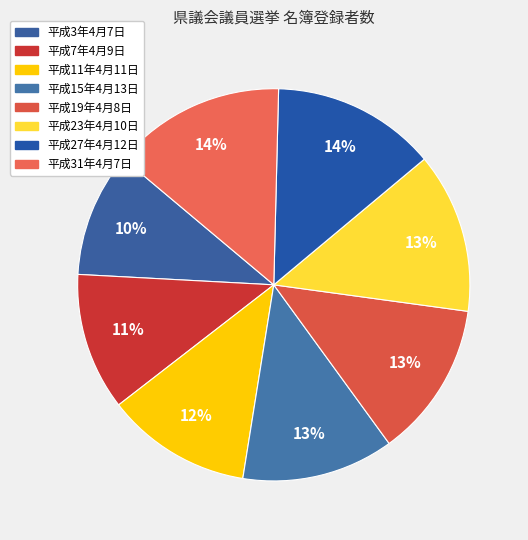

How many segments does this pie chart have?

8